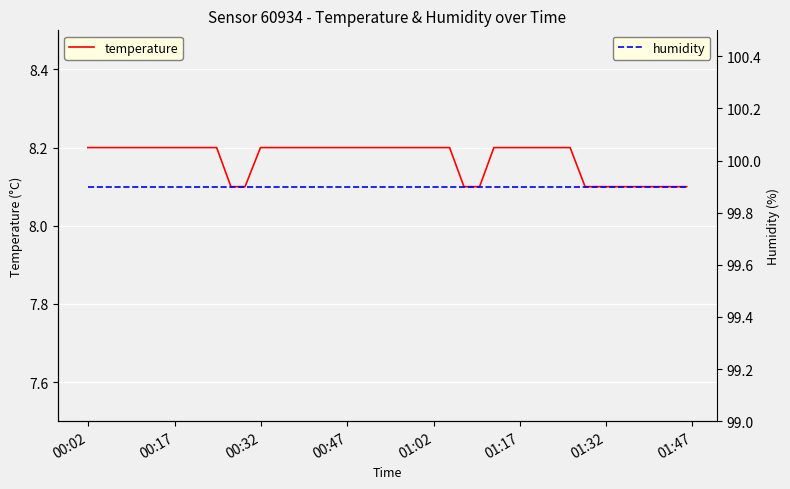

How many lines are shown in the chart?

2